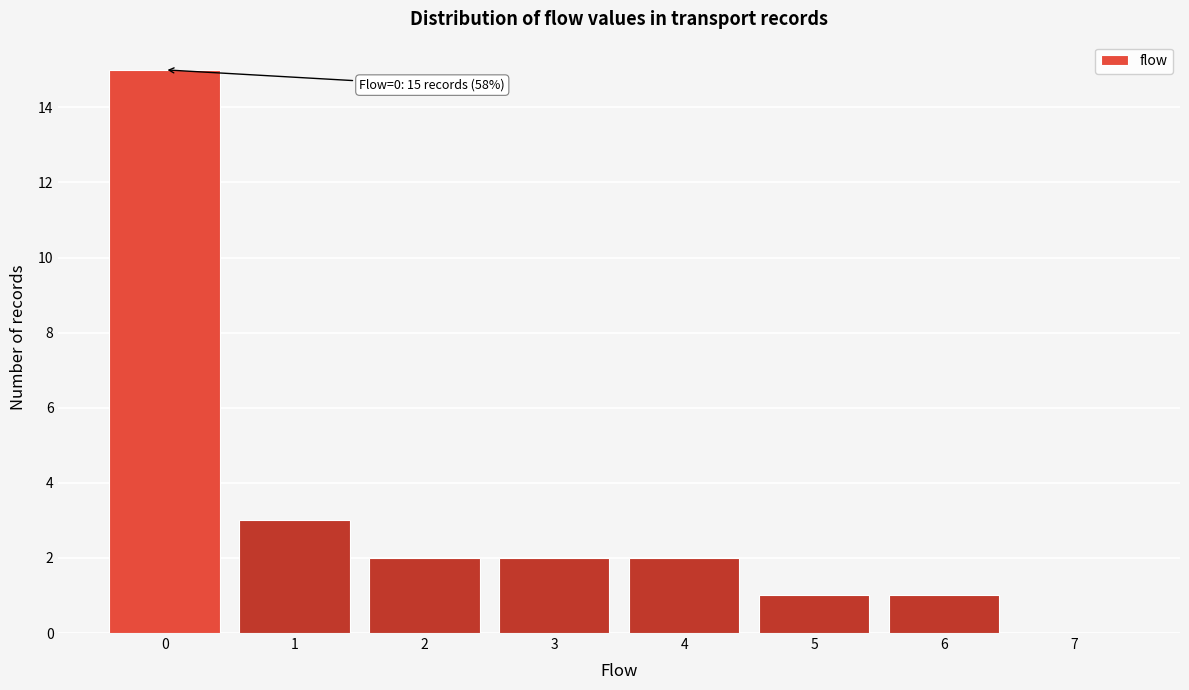

Reading left to right, list all the values displayed in this chart.

0=15	1=3	2=2	3=2	4=2	5=1	6=1	7=0